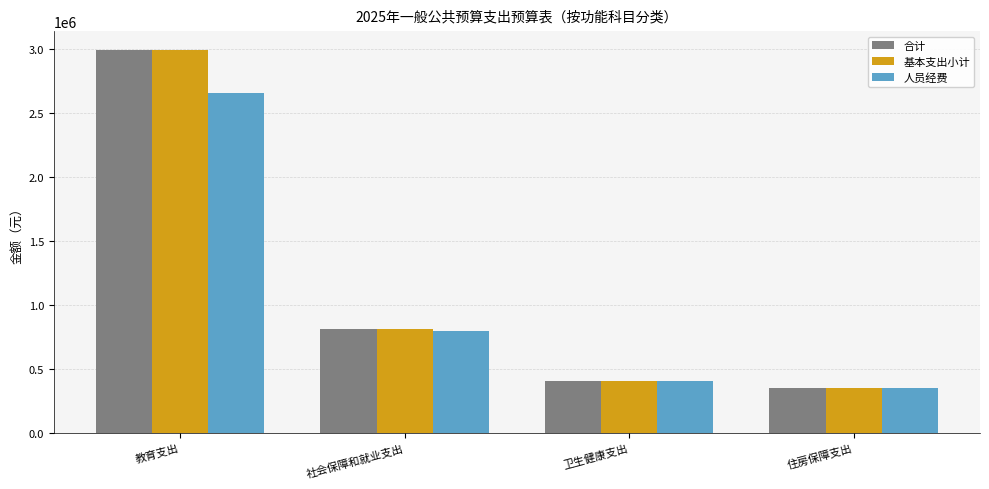

Are the bars horizontal?

No